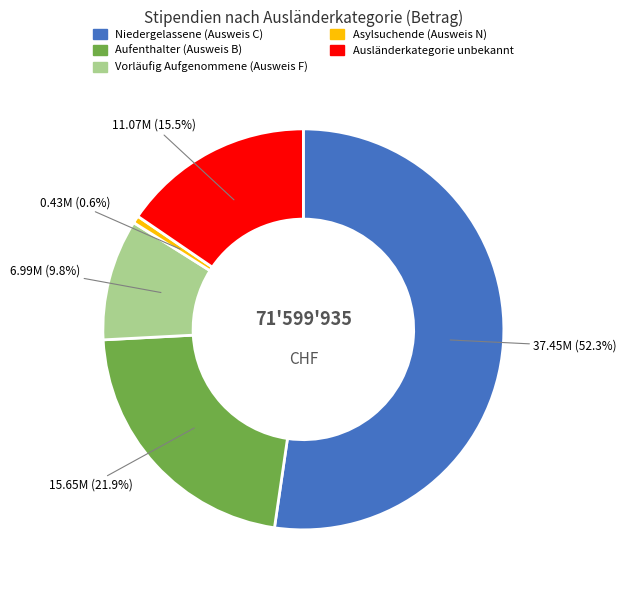

To the nearest percent, what is the average slice percentage?

20%